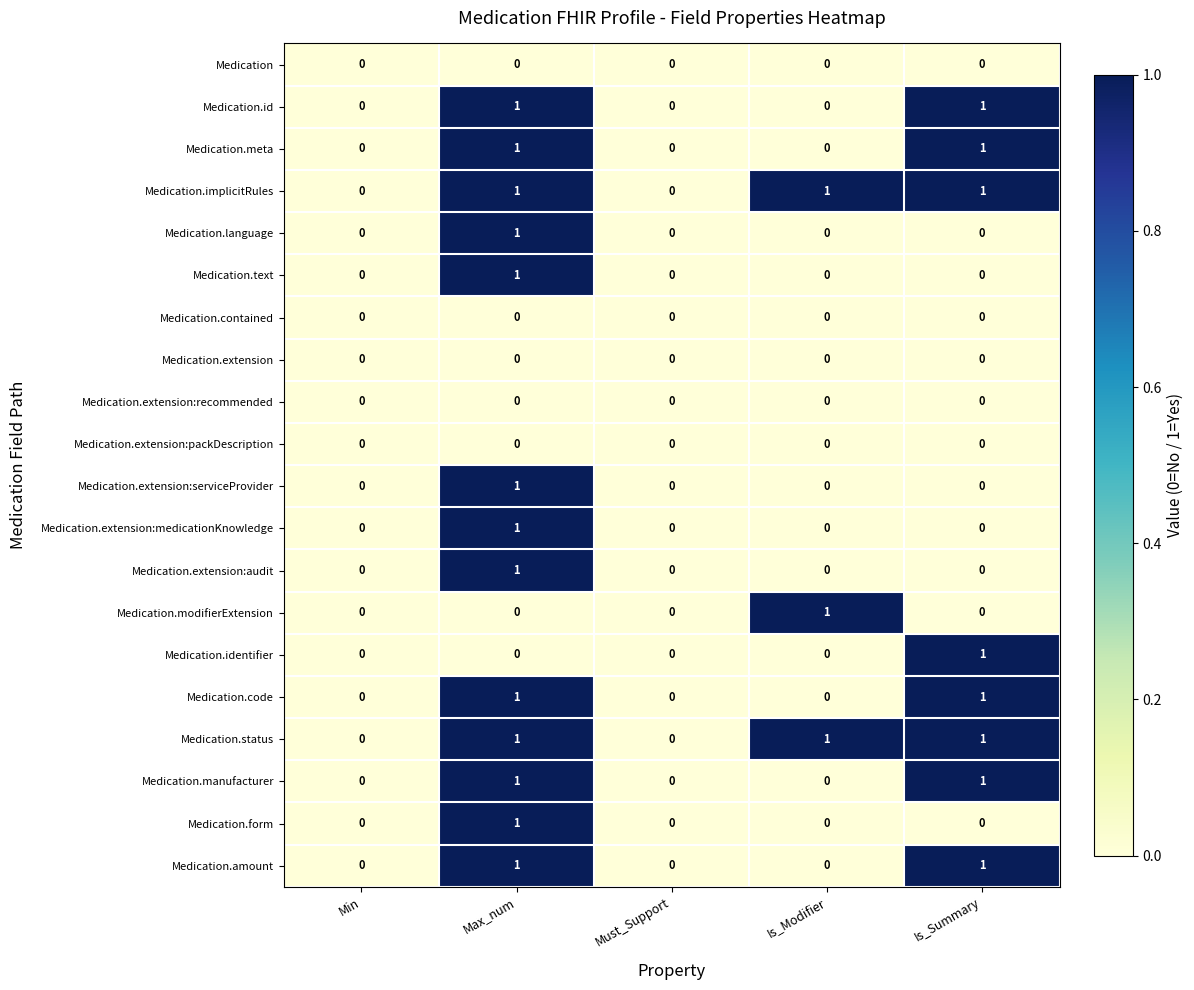

What is the total value across all series at Max_num?

13